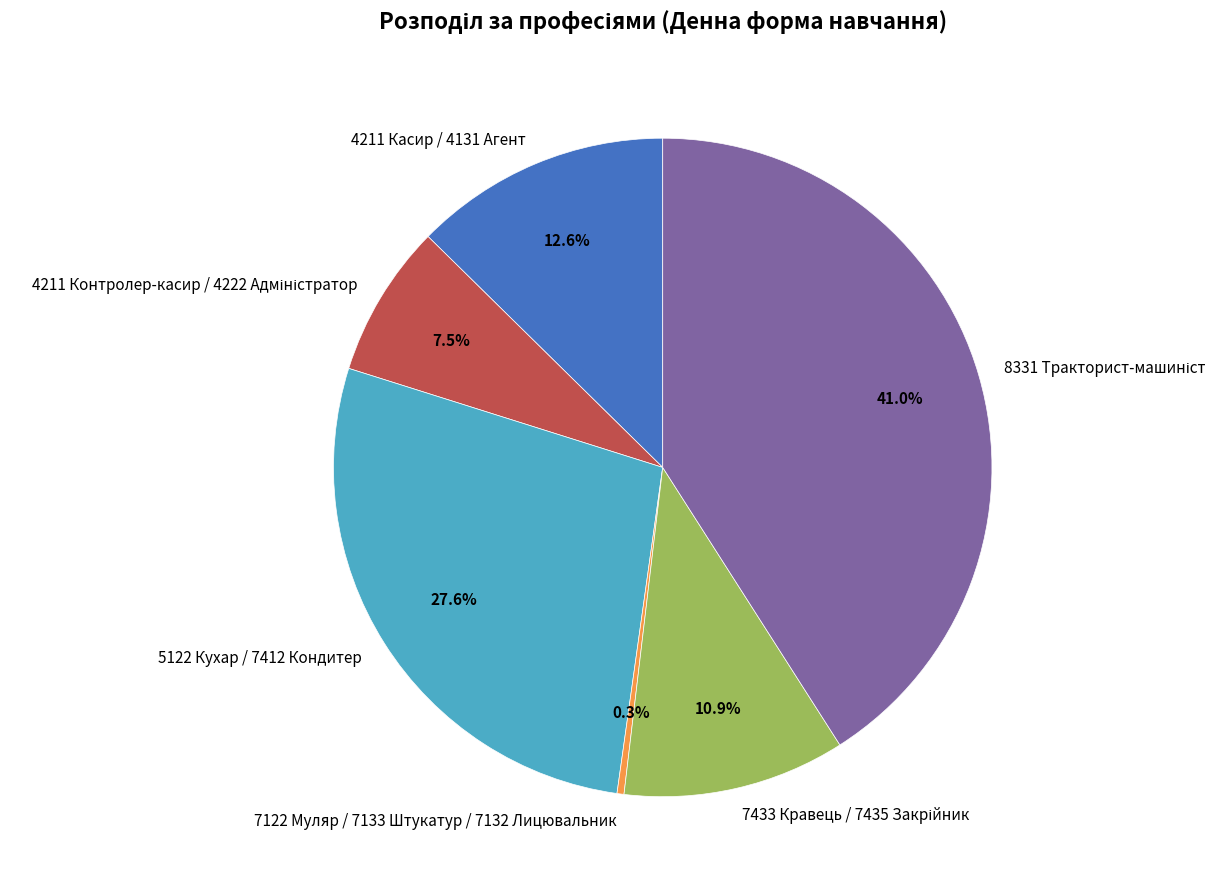

Which category has the smallest portion of the pie?

7122 Муляр / 7133 Штукатур / 7132 Лицювальник